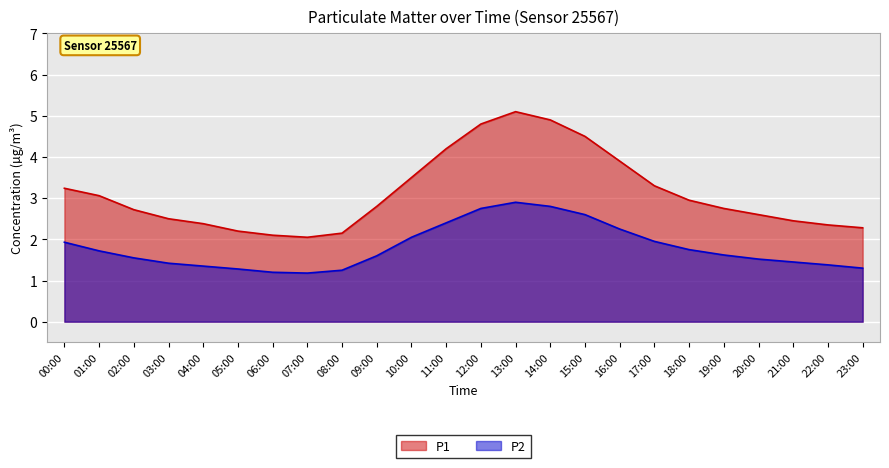

At which category is the sum across all series the highest?

13:00